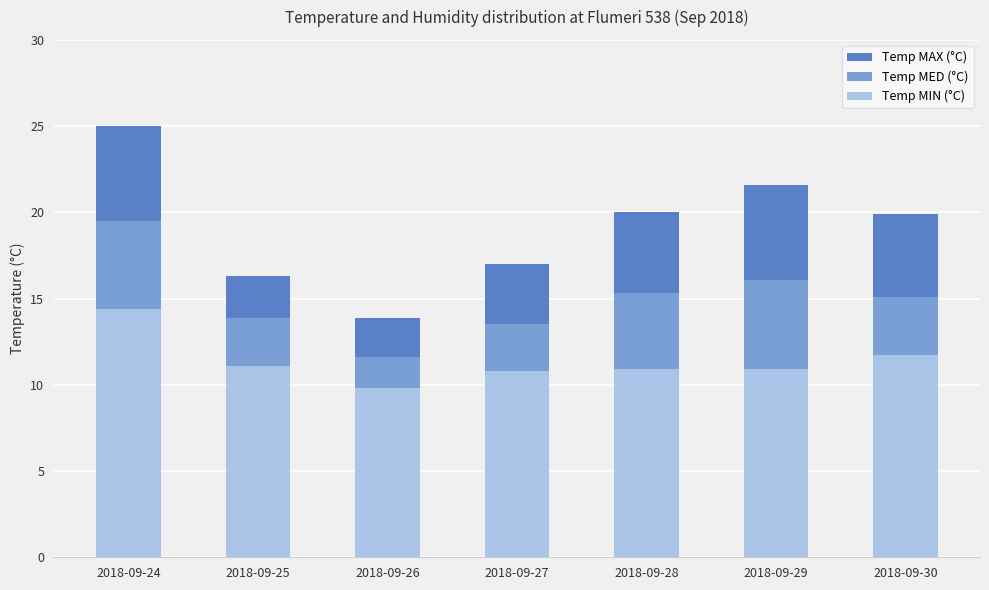

Reading left to right, extract all data points from this chart.

Temp MAX (°C): 2018-09-24=25.0	2018-09-25=16.3	2018-09-26=13.9	2018-09-27=17.0	2018-09-28=20.0	2018-09-29=21.6	2018-09-30=19.9
Temp MED (°C): 2018-09-24=19.5	2018-09-25=13.9	2018-09-26=11.6	2018-09-27=13.5	2018-09-28=15.3	2018-09-29=16.1	2018-09-30=15.1
Temp MIN (°C): 2018-09-24=14.4	2018-09-25=11.1	2018-09-26=9.8	2018-09-27=10.8	2018-09-28=10.9	2018-09-29=10.9	2018-09-30=11.7